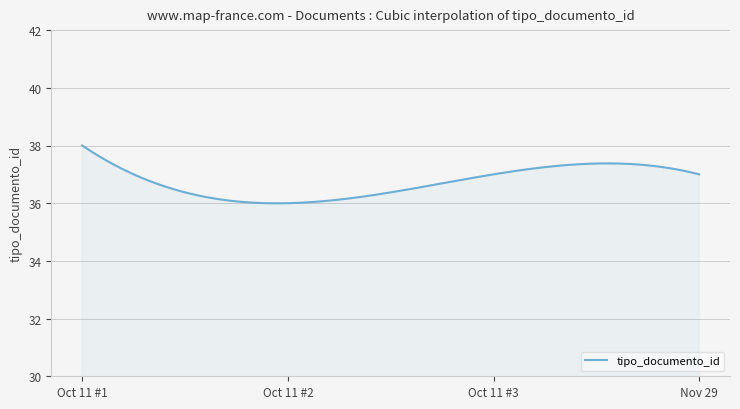

What is the greatest value displayed?

38.0